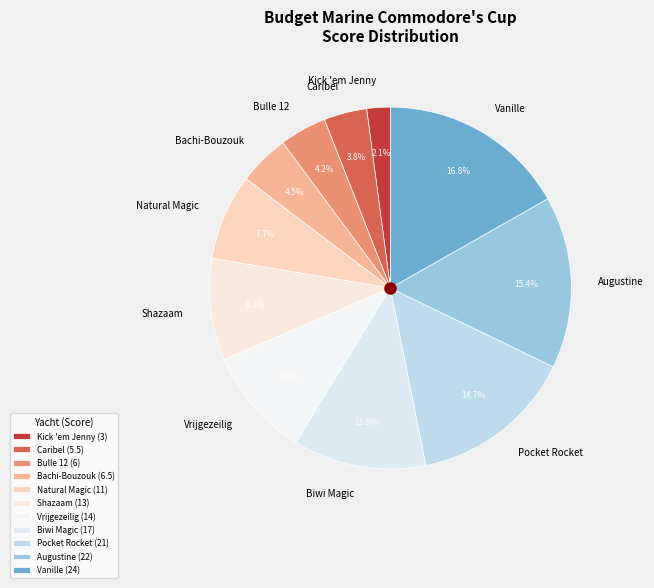

The Natural Magic slice represents 8% of the pie. True or false?

True